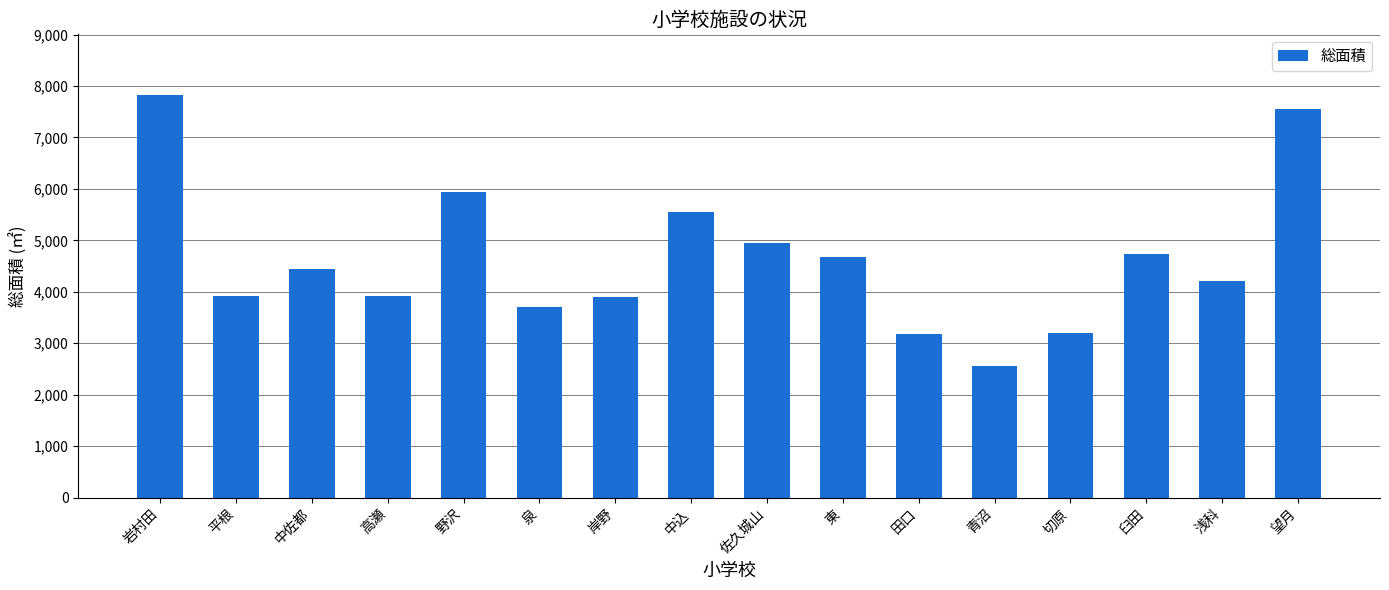

What is the difference between the maximum and minimum values?

5276